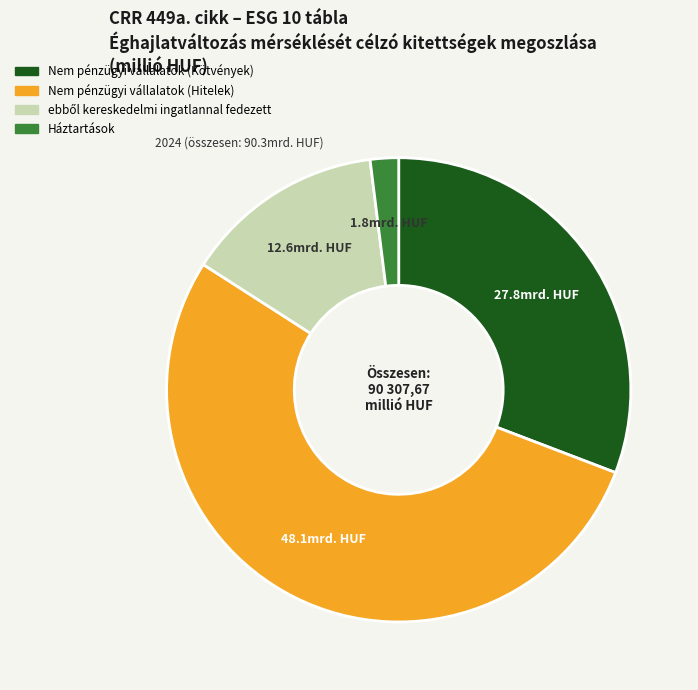

Is there a majority slice in this chart?

Yes